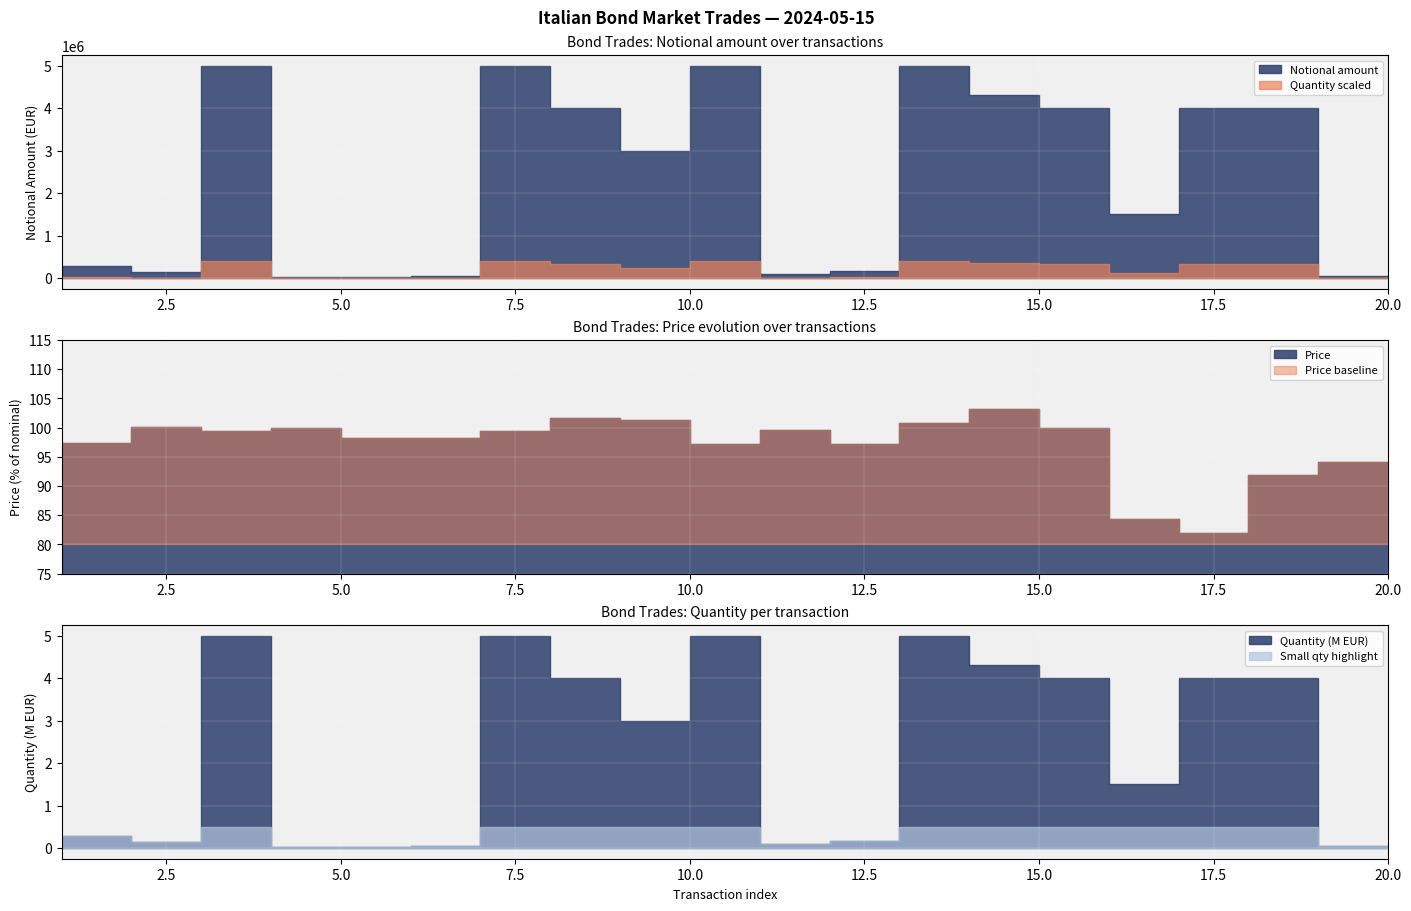

What is the total value across all series at 17?

4000086.0